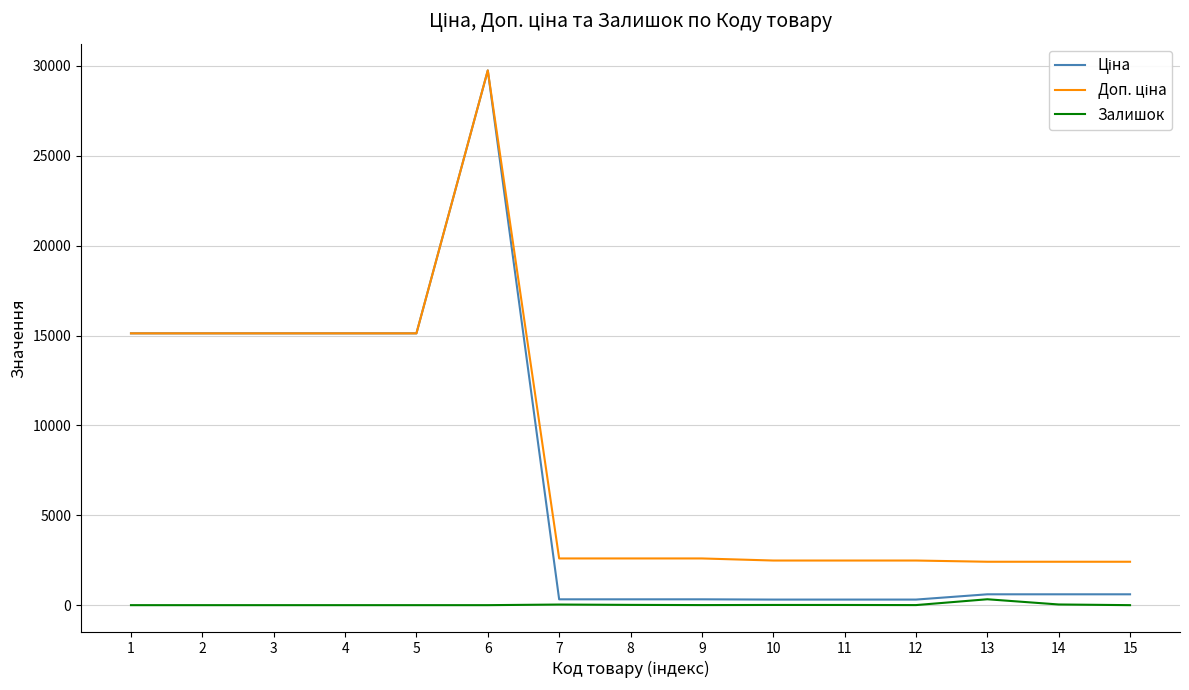

At which category is the sum across all series the highest?

6